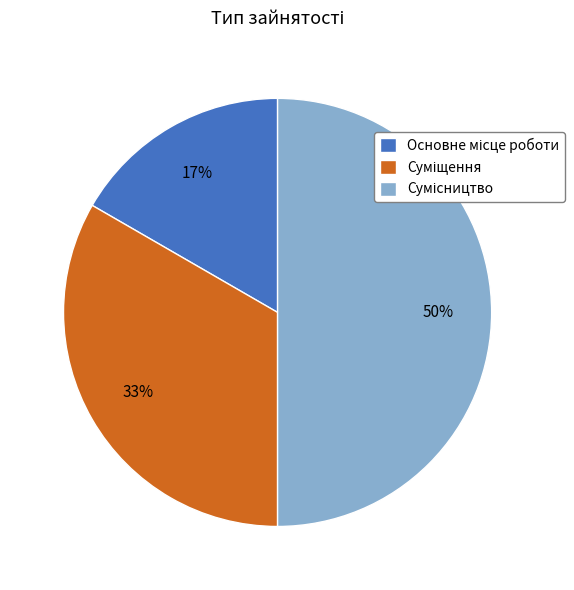

To the nearest percent, what is the average slice percentage?

33%